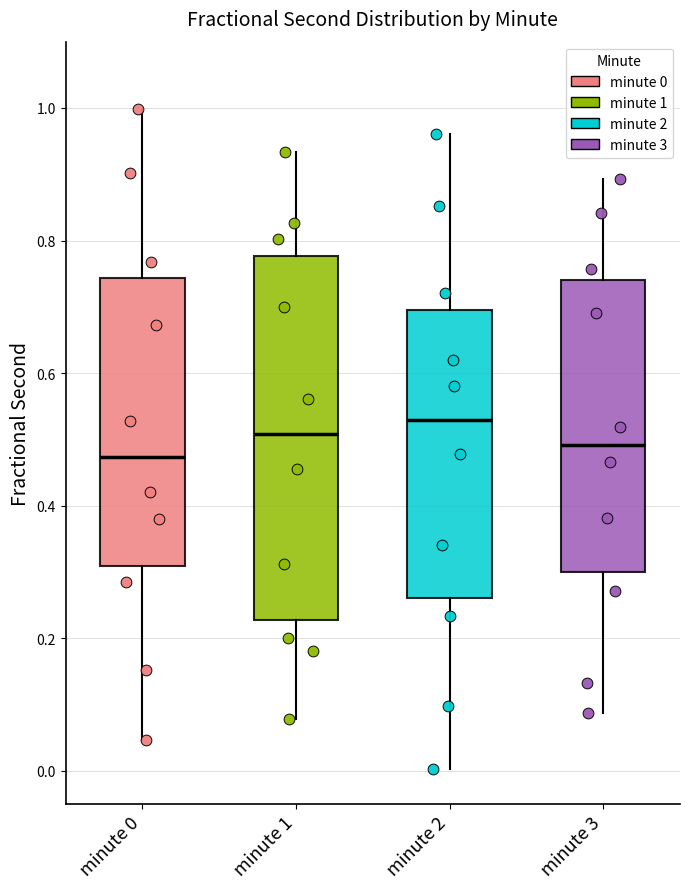

Which box's median line is the highest?

minute 2